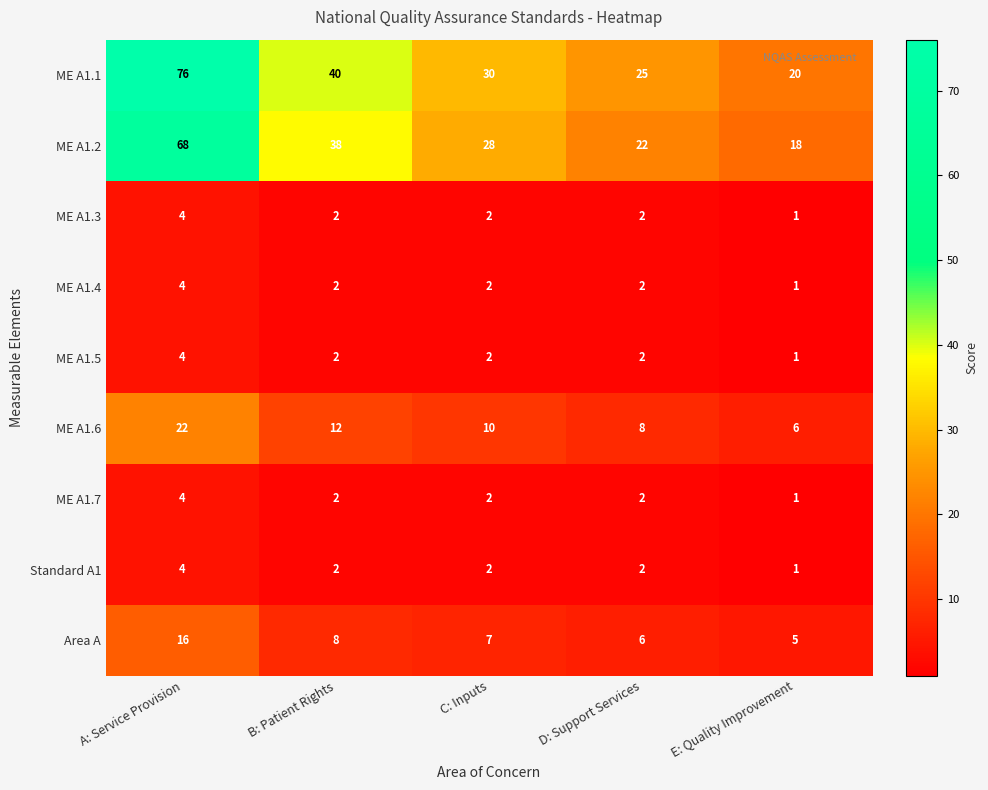

Which series has the widest spread of values?

ME A1.1